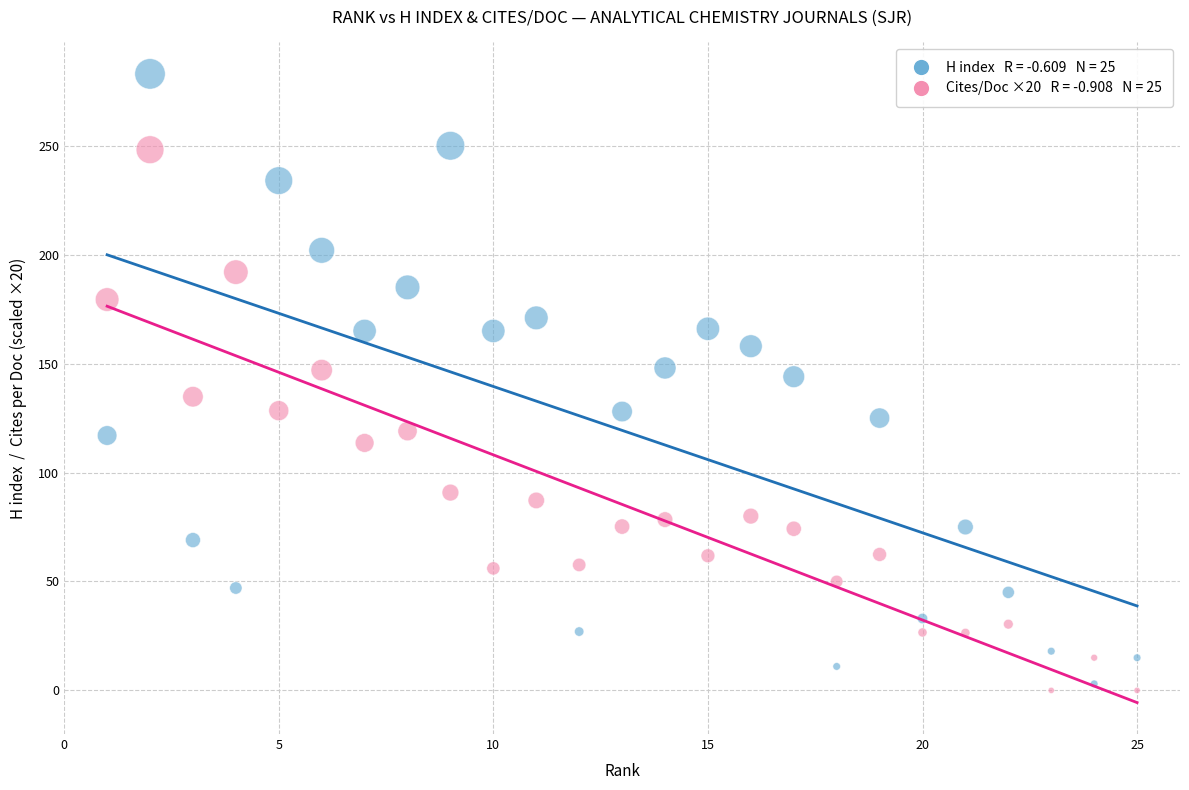

Across all data points, what is the range of X values (max minus min)?

24.0